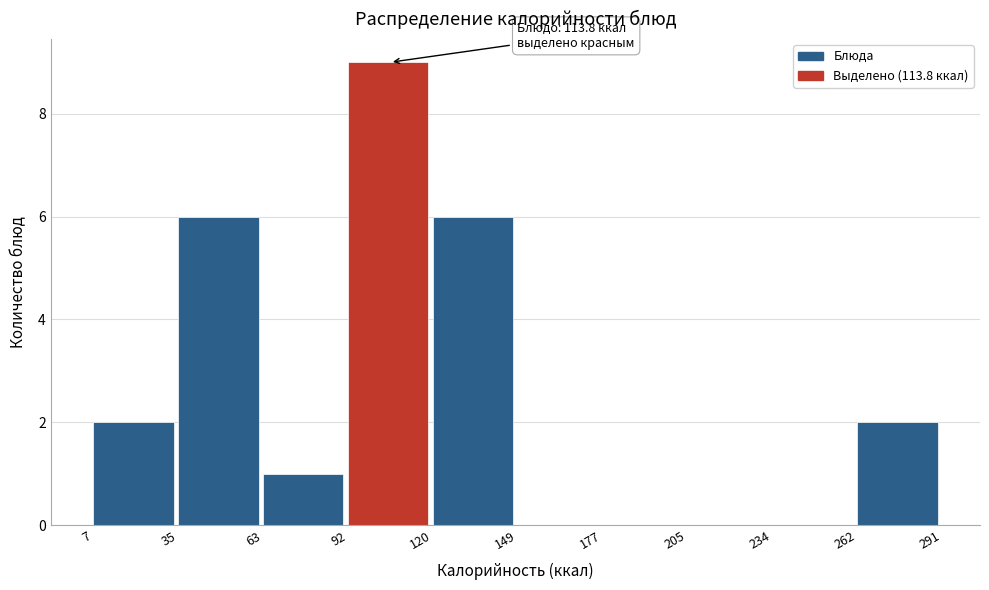

Over which range of the x-axis is the bar tallest?

92 to 120